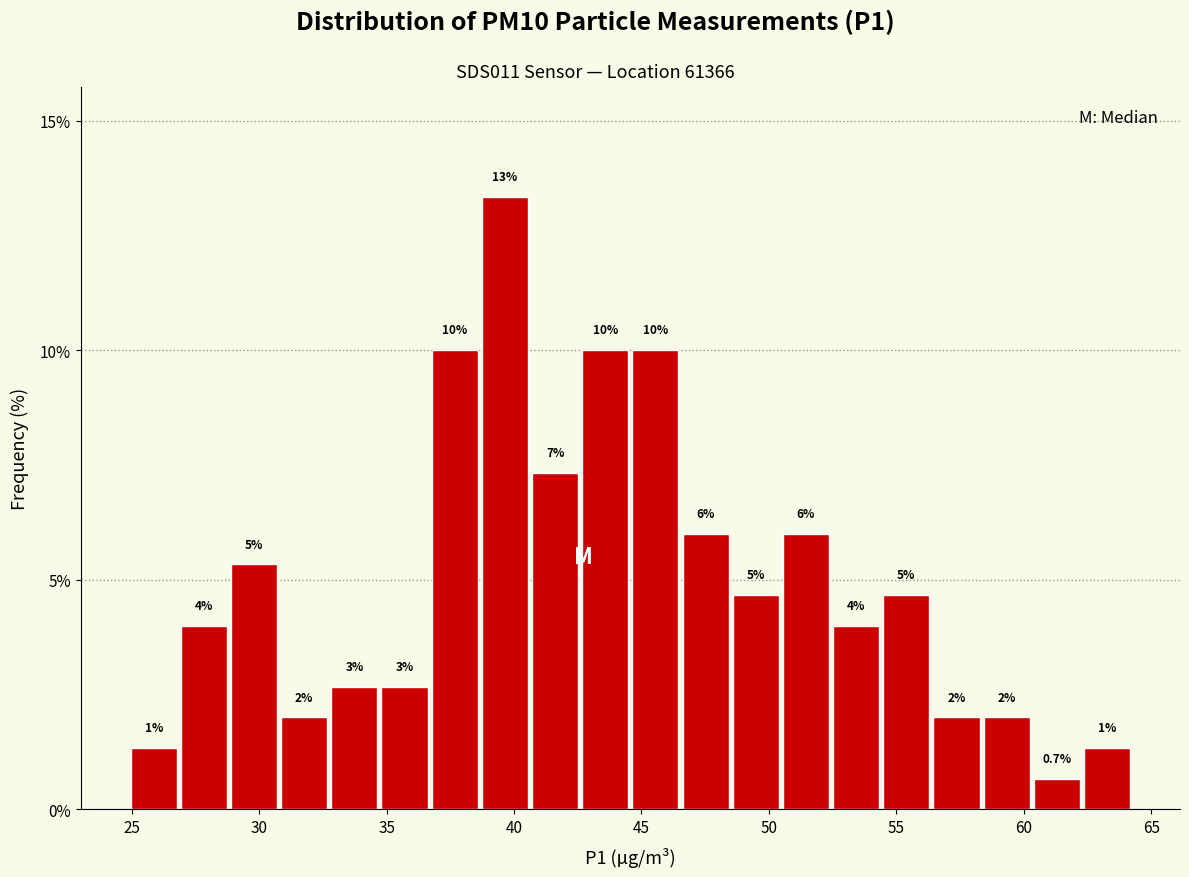

Around what value on the x-axis is the tallest bar? Give the approximate position of its centre, as read against the axis.

39.5